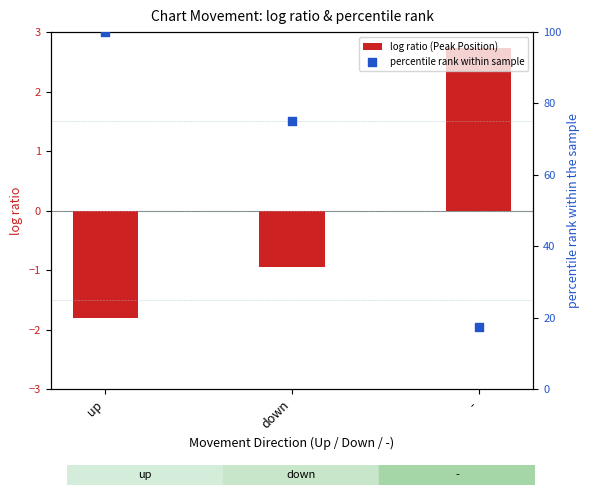

What are all the series names shown in the legend?

log ratio (Peak Position), percentile rank within sample